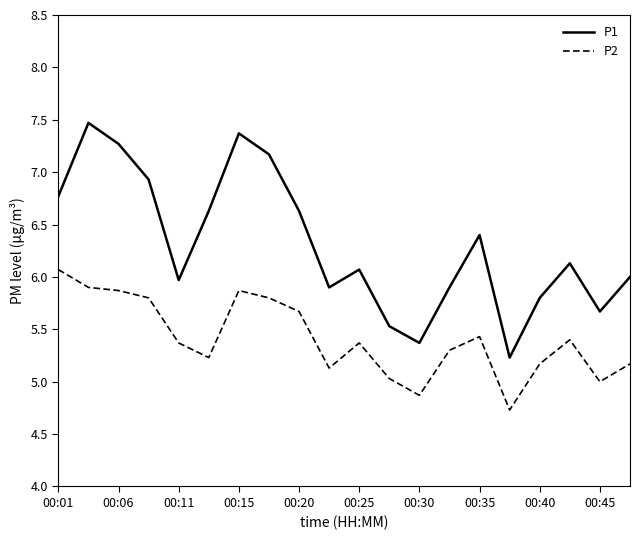

What is the maximum value shown in the chart?

7.5